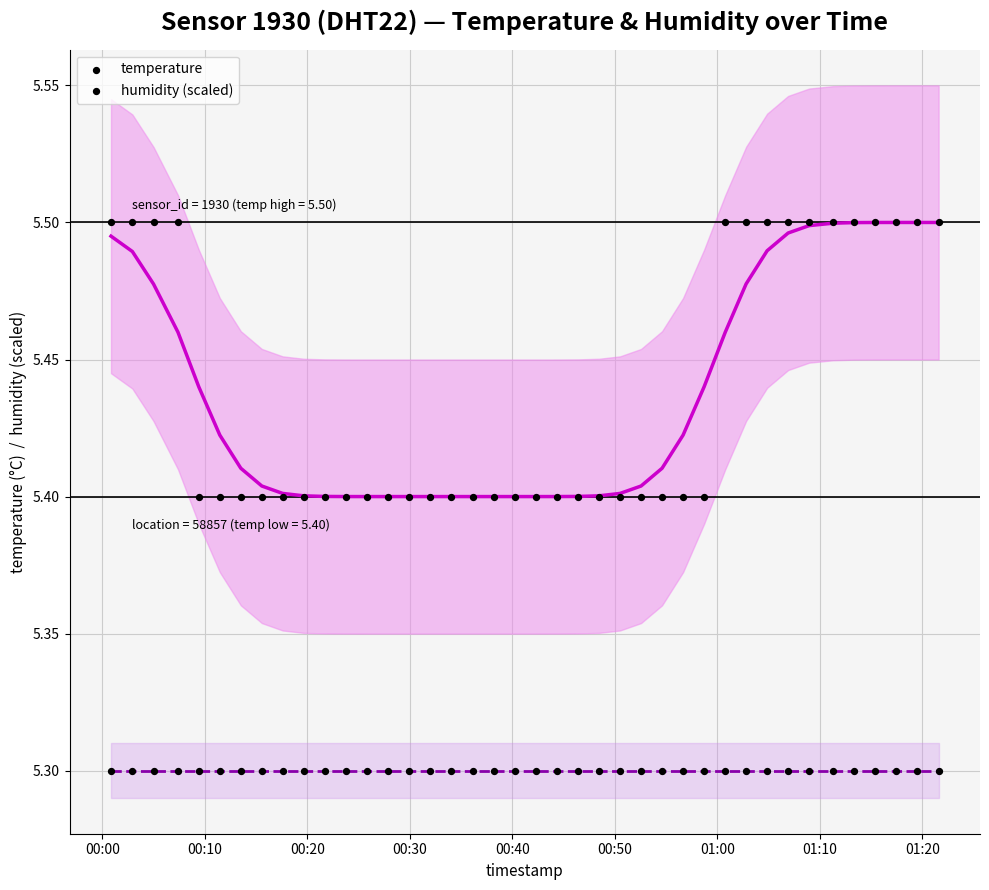

Count the number of points in this scatter plot.

80